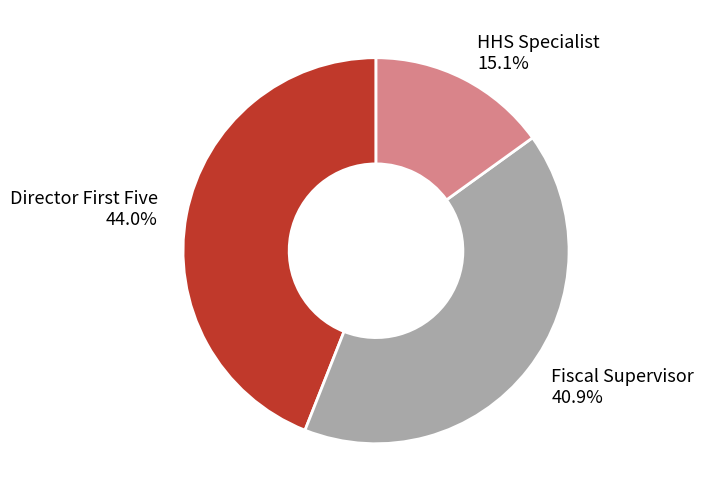

Is it true that Fiscal Supervisor is 34% of the pie?

False